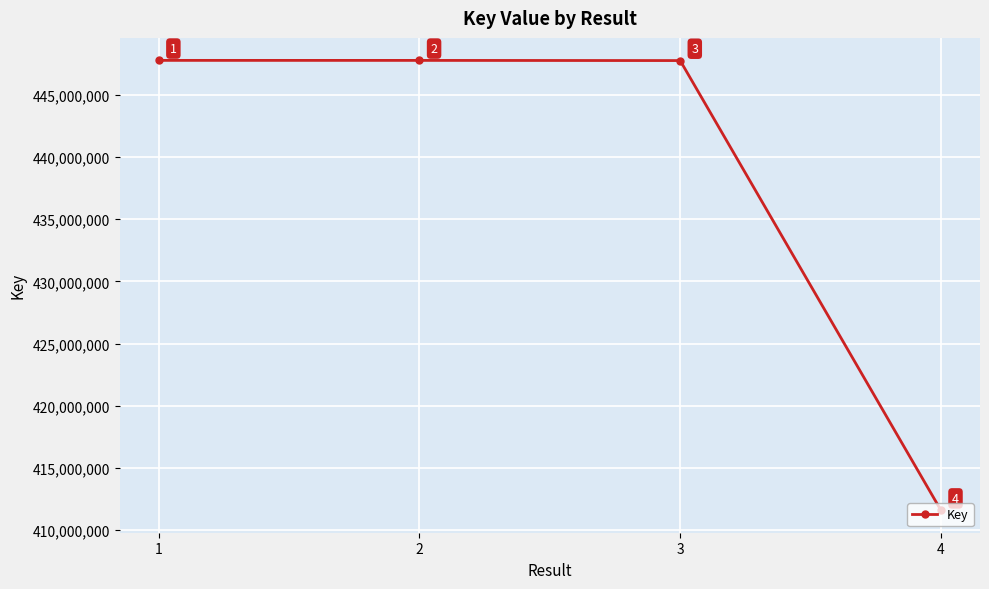

Count the number of data series in this chart.

1